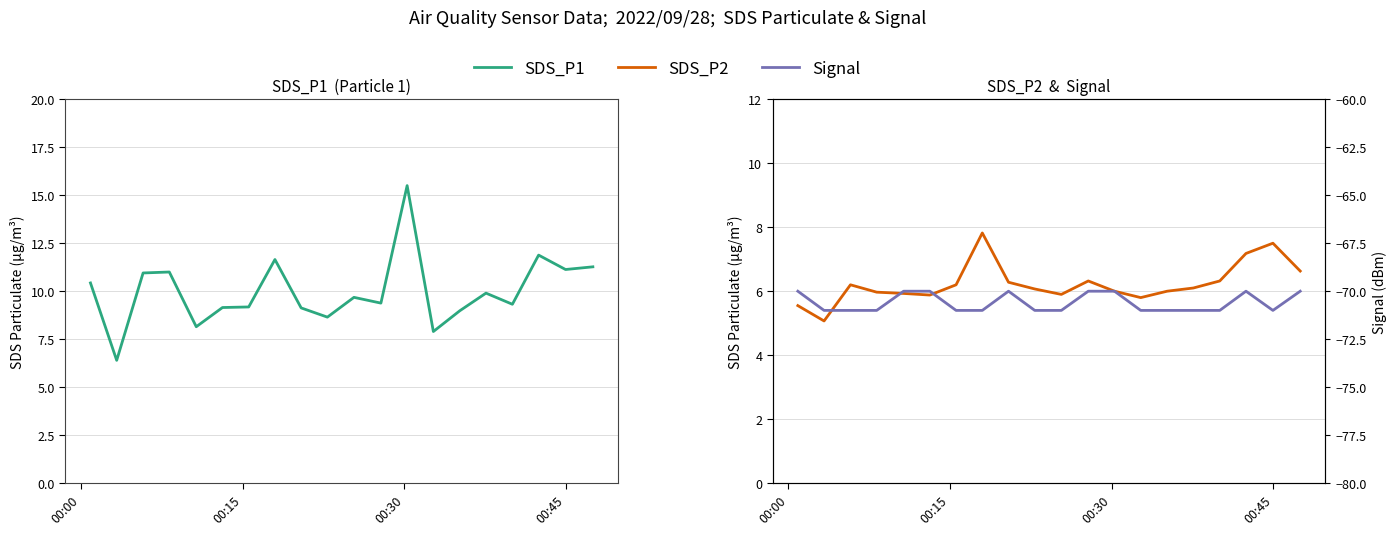

Rank the series by their maximum value, from lowest to highest.

Signal, SDS_P2, SDS_P1